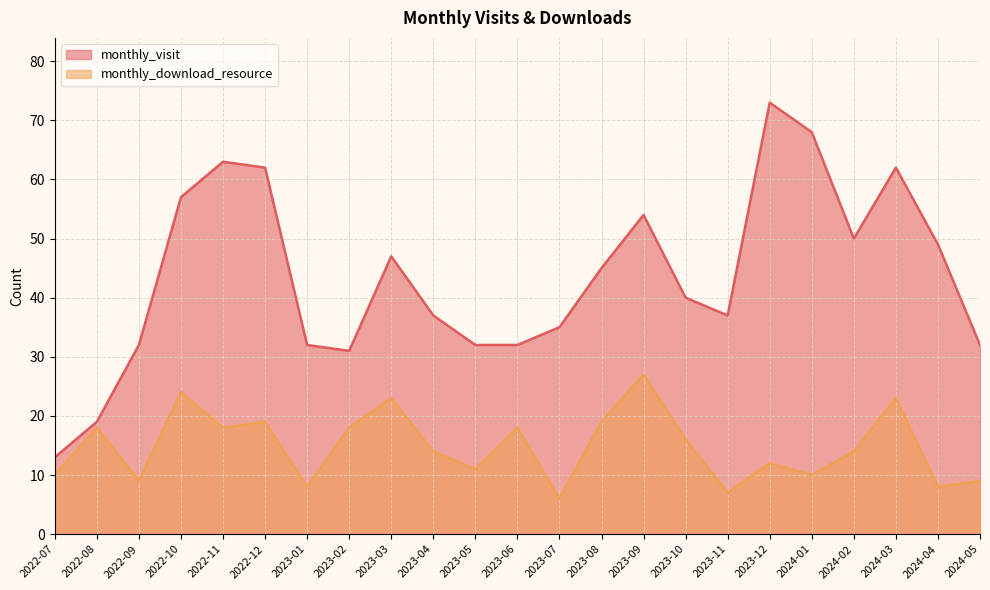

Between 2023-10 and 2023-12, which series saw the biggest shift?

monthly_visit